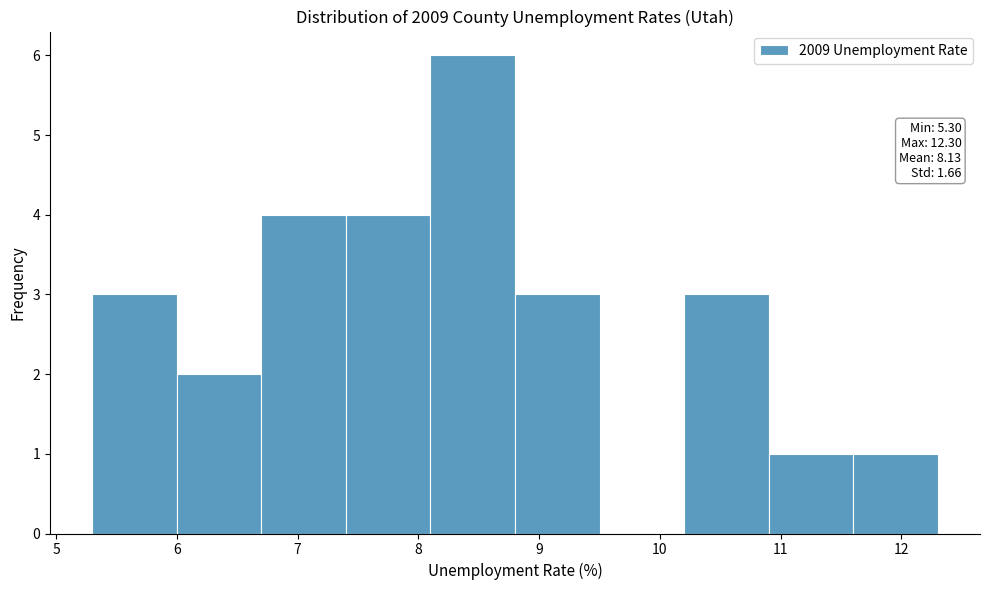

Over which range of the x-axis is the bar tallest?

8.1 to 8.8